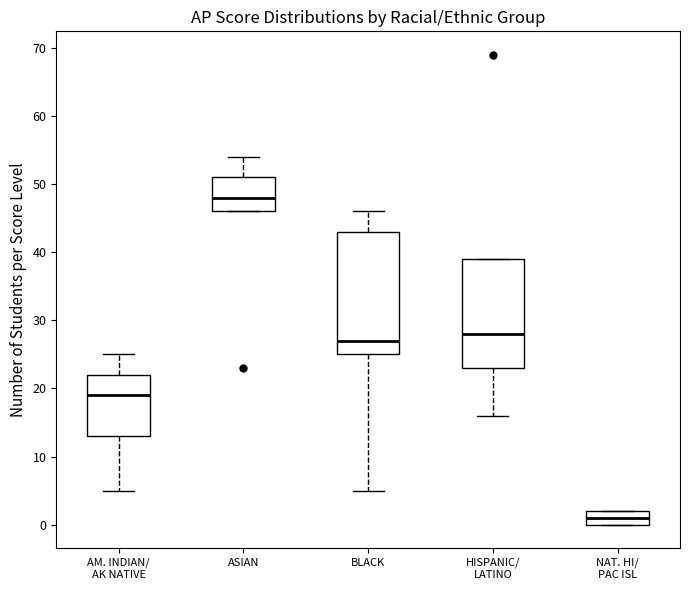

Which box is the tallest, from its lower edge to its upper edge?

BLACK